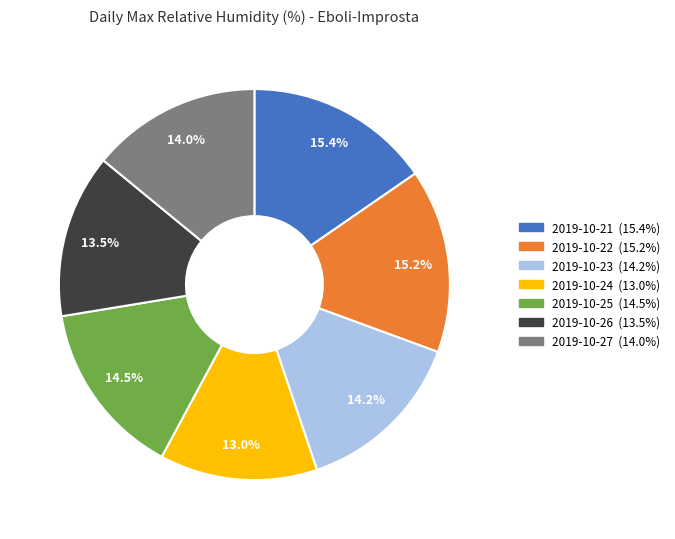

To the nearest percent, what percentage of the pie is 2019-10-23?

14%